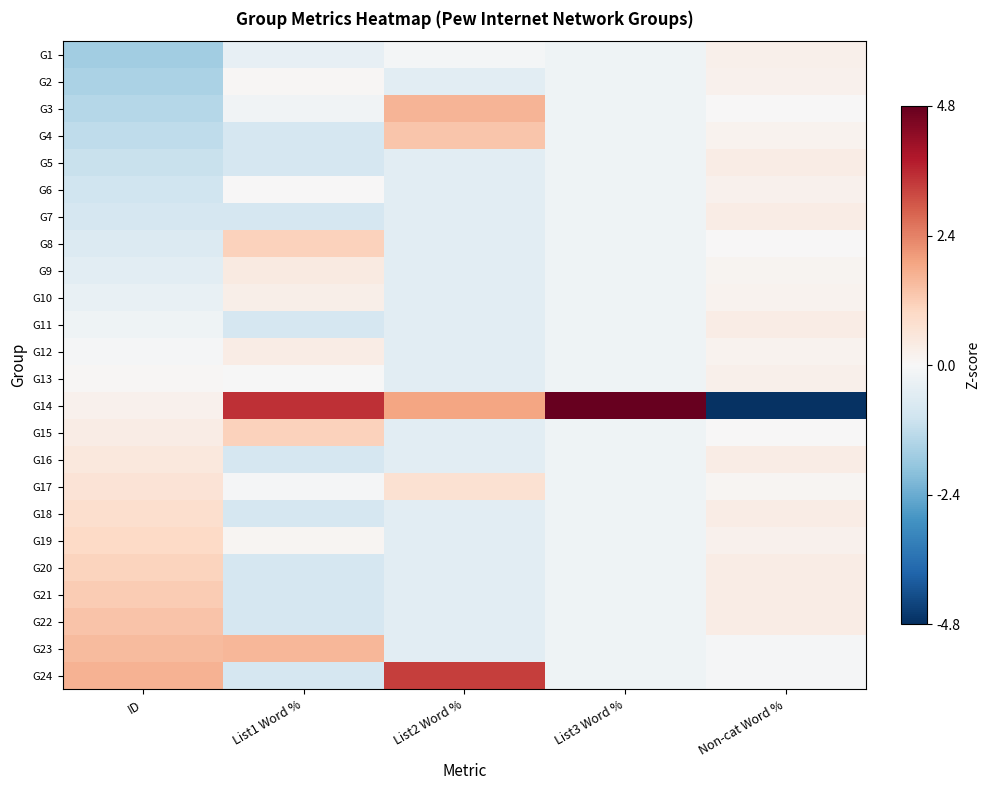

Reading right to left, what are all the values shown in this chart?

G1: Non-cat Word %=0.3	List3 Word %=-0.2	List2 Word %=-0.1	List1 Word %=-0.4	ID=-1.7
G2: Non-cat Word %=0.2	List3 Word %=-0.2	List2 Word %=-0.5	List1 Word %=0.1	ID=-1.5
G3: Non-cat Word %=0.0	List3 Word %=-0.2	List2 Word %=1.6	List1 Word %=-0.2	ID=-1.4
G4: Non-cat Word %=0.2	List3 Word %=-0.2	List2 Word %=1.3	List1 Word %=-0.8	ID=-1.2
G5: Non-cat Word %=0.4	List3 Word %=-0.2	List2 Word %=-0.5	List1 Word %=-0.8	ID=-1.1
G6: Non-cat Word %=0.2	List3 Word %=-0.2	List2 Word %=-0.5	List1 Word %=0.0	ID=-0.9
G7: Non-cat Word %=0.4	List3 Word %=-0.2	List2 Word %=-0.5	List1 Word %=-0.8	ID=-0.8
G8: Non-cat Word %=0.0	List3 Word %=-0.2	List2 Word %=-0.5	List1 Word %=1.1	ID=-0.7
G9: Non-cat Word %=0.1	List3 Word %=-0.2	List2 Word %=-0.5	List1 Word %=0.4	ID=-0.5
G10: Non-cat Word %=0.2	List3 Word %=-0.2	List2 Word %=-0.5	List1 Word %=0.3	ID=-0.4
G11: Non-cat Word %=0.4	List3 Word %=-0.2	List2 Word %=-0.5	List1 Word %=-0.8	ID=-0.2
G12: Non-cat Word %=0.2	List3 Word %=-0.2	List2 Word %=-0.5	List1 Word %=0.4	ID=-0.1
G13: Non-cat Word %=0.2	List3 Word %=-0.2	List2 Word %=-0.5	List1 Word %=-0.0	ID=0.1
G14: Non-cat Word %=-4.7	List3 Word %=4.8	List2 Word %=1.9	List1 Word %=3.5	ID=0.2
G15: Non-cat Word %=0.0	List3 Word %=-0.2	List2 Word %=-0.5	List1 Word %=1.1	ID=0.4
G16: Non-cat Word %=0.4	List3 Word %=-0.2	List2 Word %=-0.5	List1 Word %=-0.8	ID=0.5
G17: Non-cat Word %=0.1	List3 Word %=-0.2	List2 Word %=0.7	List1 Word %=-0.1	ID=0.7
G18: Non-cat Word %=0.4	List3 Word %=-0.2	List2 Word %=-0.5	List1 Word %=-0.8	ID=0.8
G19: Non-cat Word %=0.2	List3 Word %=-0.2	List2 Word %=-0.5	List1 Word %=0.1	ID=0.9
G20: Non-cat Word %=0.4	List3 Word %=-0.2	List2 Word %=-0.5	List1 Word %=-0.8	ID=1.1
G21: Non-cat Word %=0.4	List3 Word %=-0.2	List2 Word %=-0.5	List1 Word %=-0.8	ID=1.2
G22: Non-cat Word %=0.4	List3 Word %=-0.2	List2 Word %=-0.5	List1 Word %=-0.8	ID=1.4
G23: Non-cat Word %=-0.1	List3 Word %=-0.2	List2 Word %=-0.5	List1 Word %=1.6	ID=1.5
G24: Non-cat Word %=-0.0	List3 Word %=-0.2	List2 Word %=3.3	List1 Word %=-0.8	ID=1.7